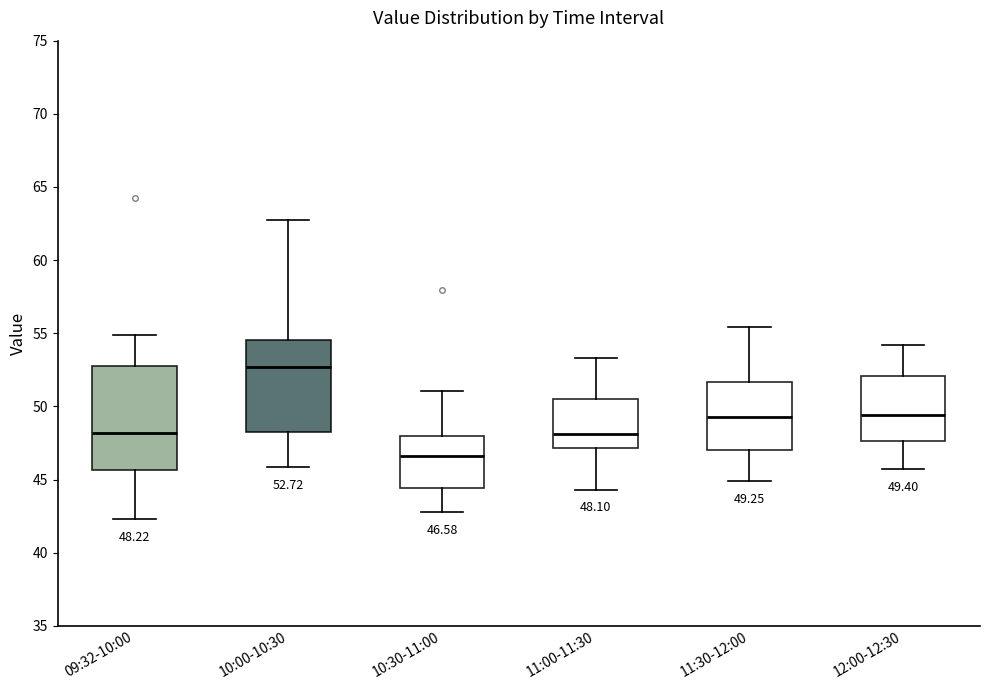

Which box has the highest median line?

10:00-10:30